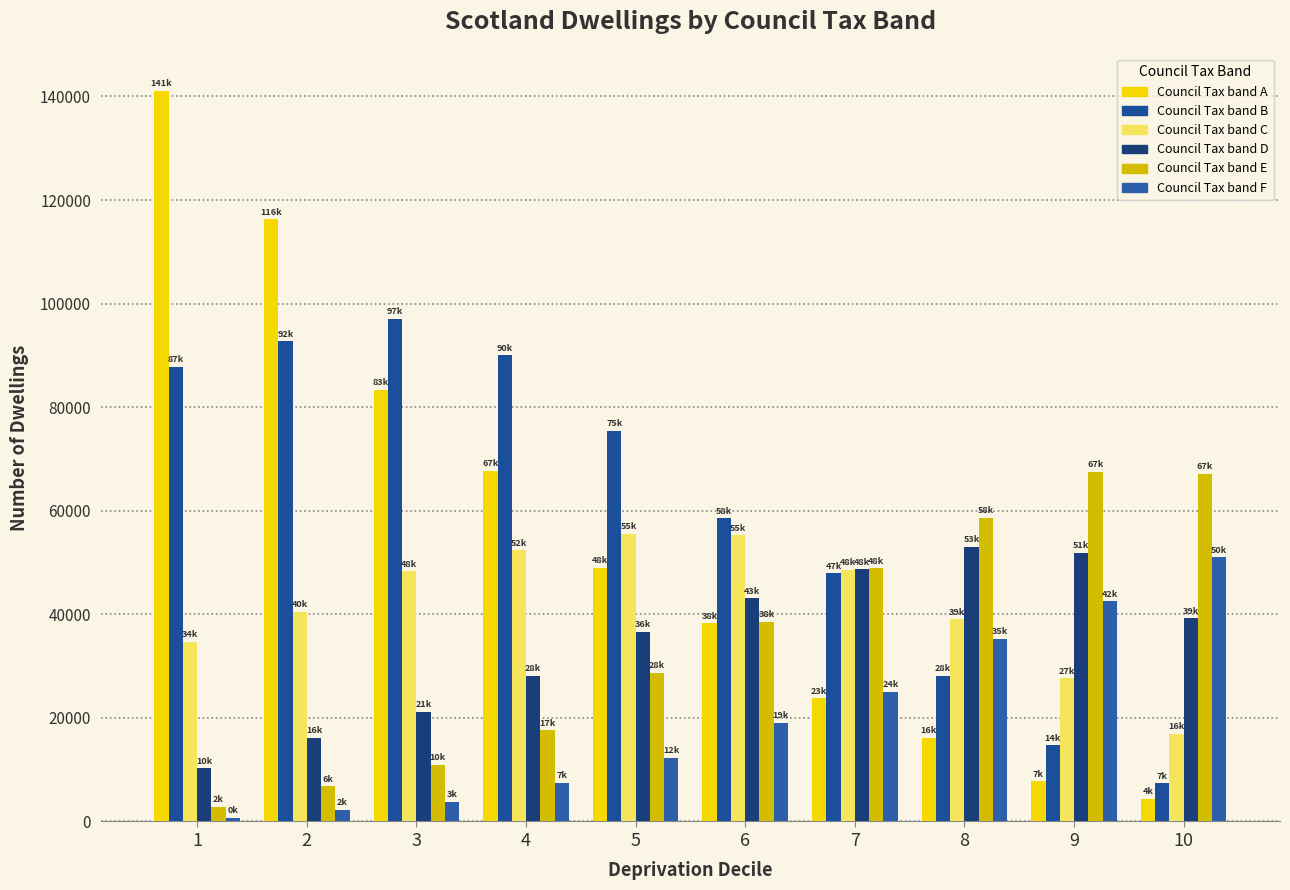

Is the value of Council Tax band F at 8 greater than the value of Council Tax band C at 9?

Yes